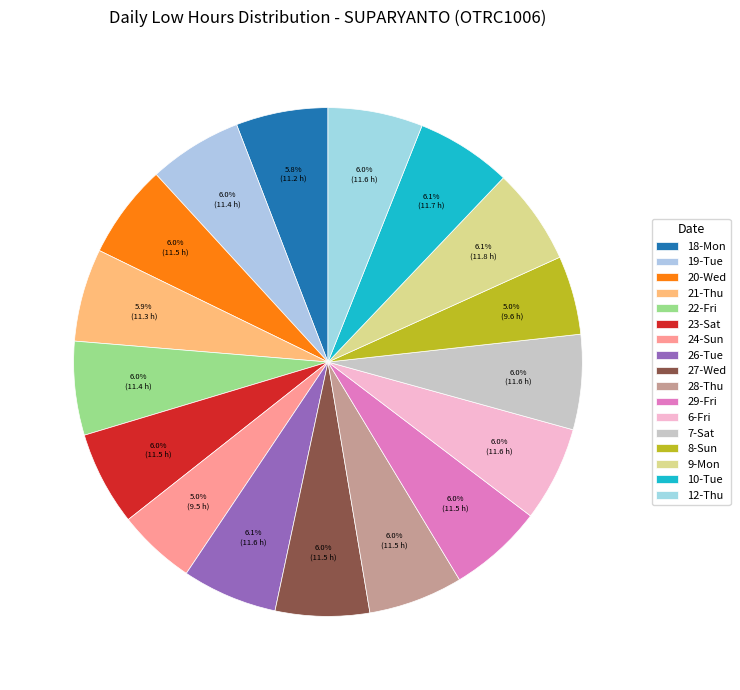

How many segments does this pie chart have?

17